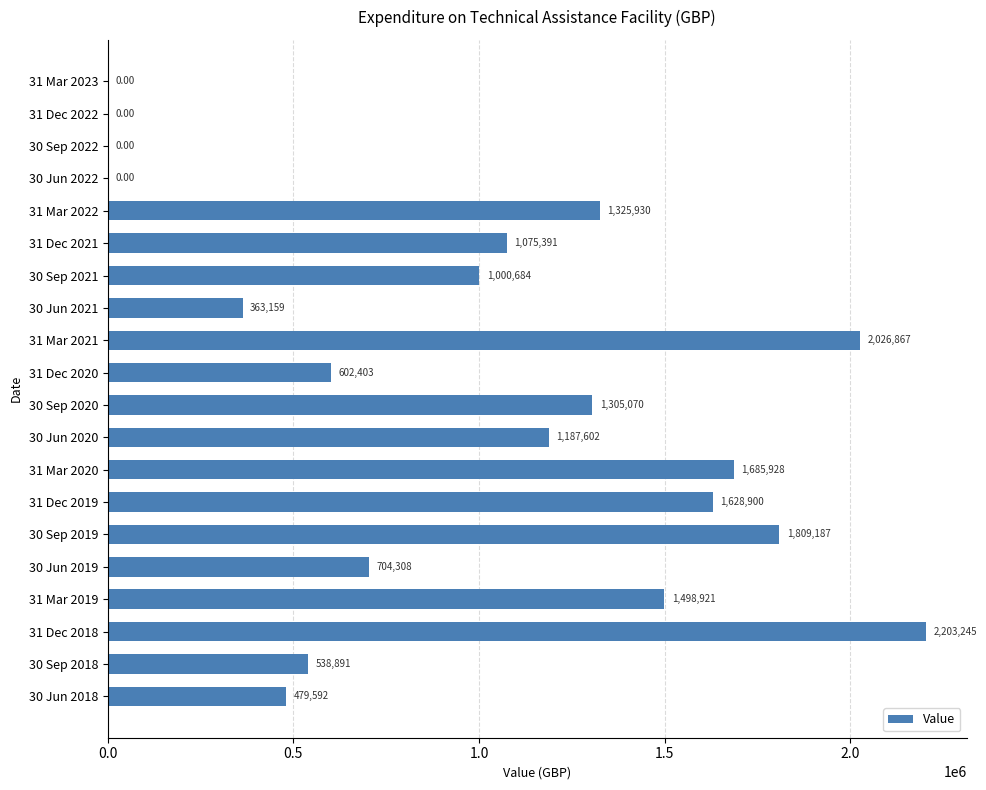

Which category has the highest value across all series?

31 Dec 2018